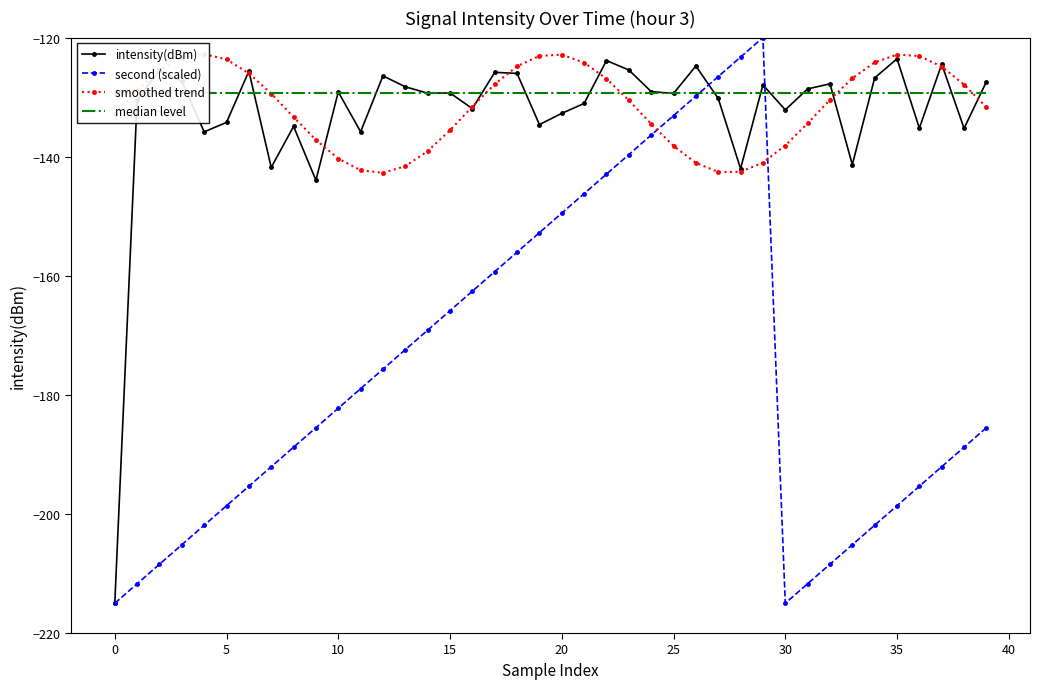

What is the value of the second (scaled) point at the 4th from the left?

-205.2